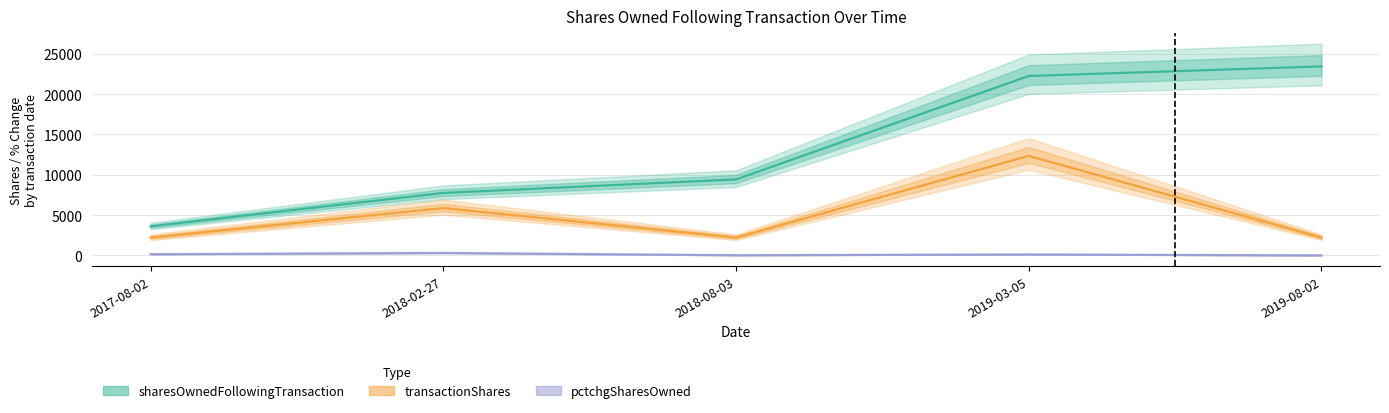

How many data points in sharesOwnedFollowingTransaction are above 9423?

2